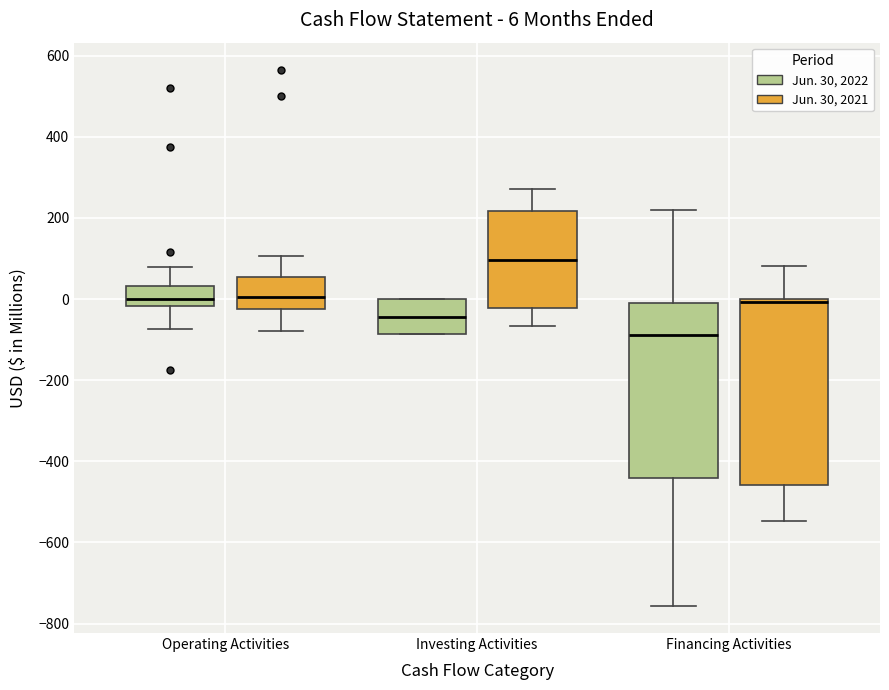

Which box has the highest median line?

Investing Activities (Jun. 30, 2021)